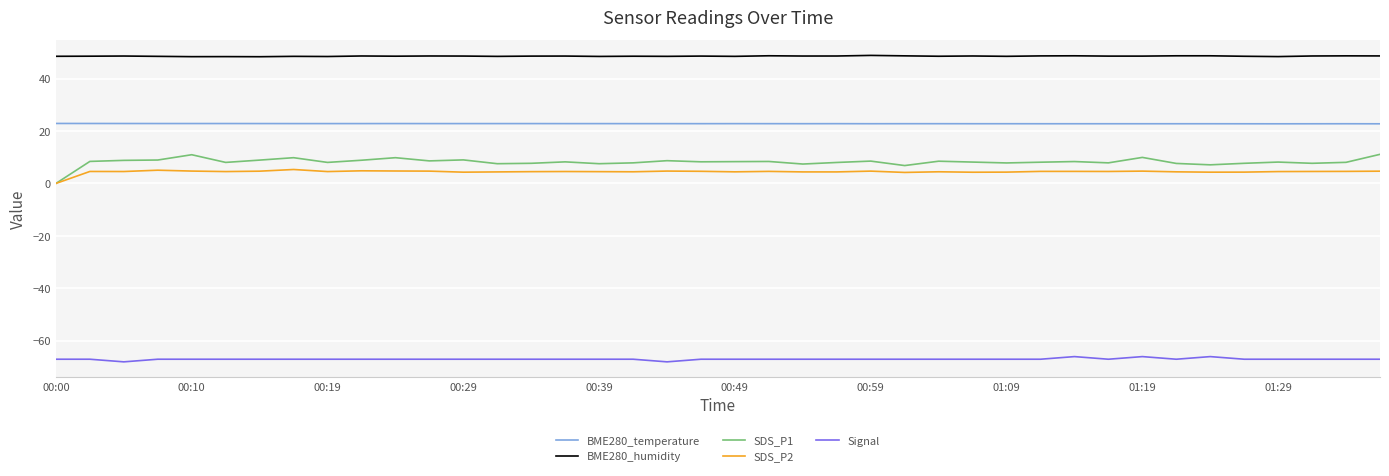

True or false: BME280_humidity and SDS_P1 cross at least once.

False